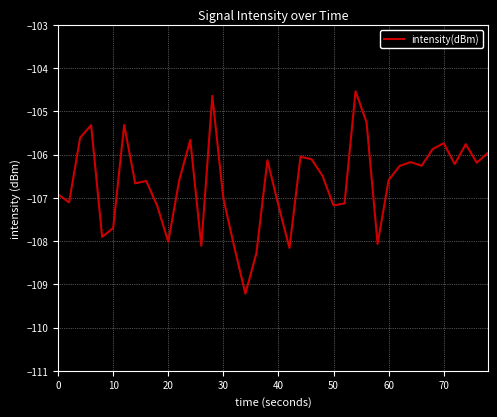

What is the difference between the maximum and minimum values?

4.7